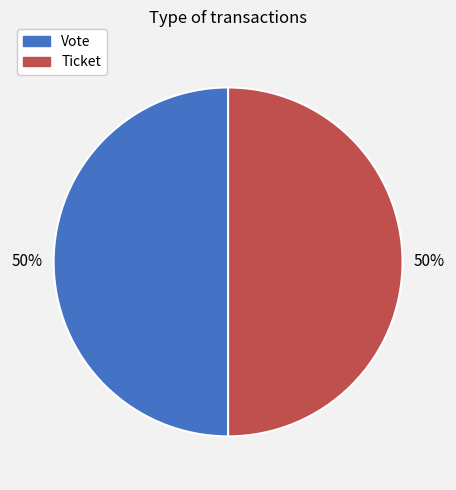

Is the sum of Vote and Ticket greater than half?

Yes